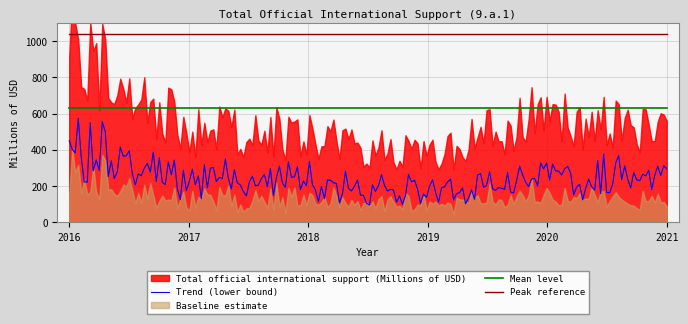

True or false: Mean level and Trend (lower bound) intersect in this chart.

False